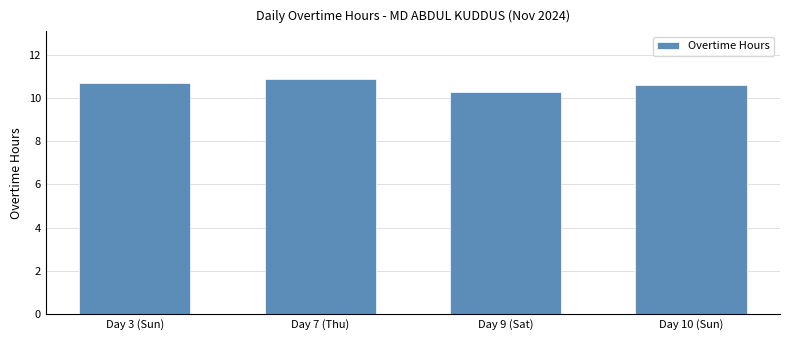

Reading left to right, what are all the values shown in this chart?

Day 3 (Sun)=10.7	Day 7 (Thu)=10.9	Day 9 (Sat)=10.3	Day 10 (Sun)=10.6